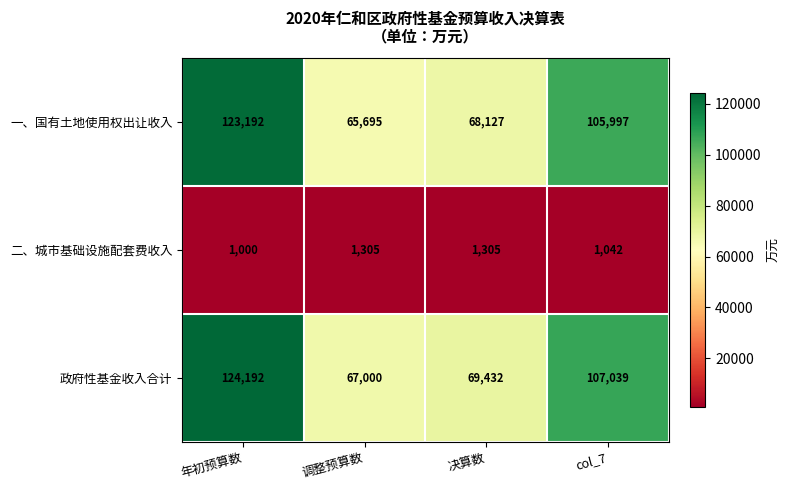

Reading left to right, transcribe all the data shown in this chart.

一、国有土地使用权出让收入: 123192	65695	68127	105997
二、城市基础设施配套费收入: 1000	1305	1305	1042
政府性基金收入合计: 124192	67000	69432	107039